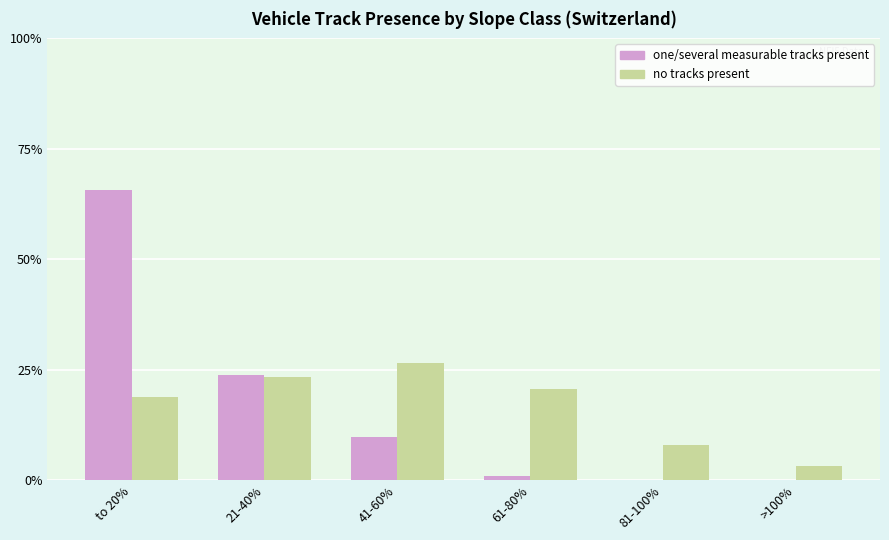

Is the value of no tracks present at to 20% greater than the value of one/several measurable tracks present at 81-100%?

Yes